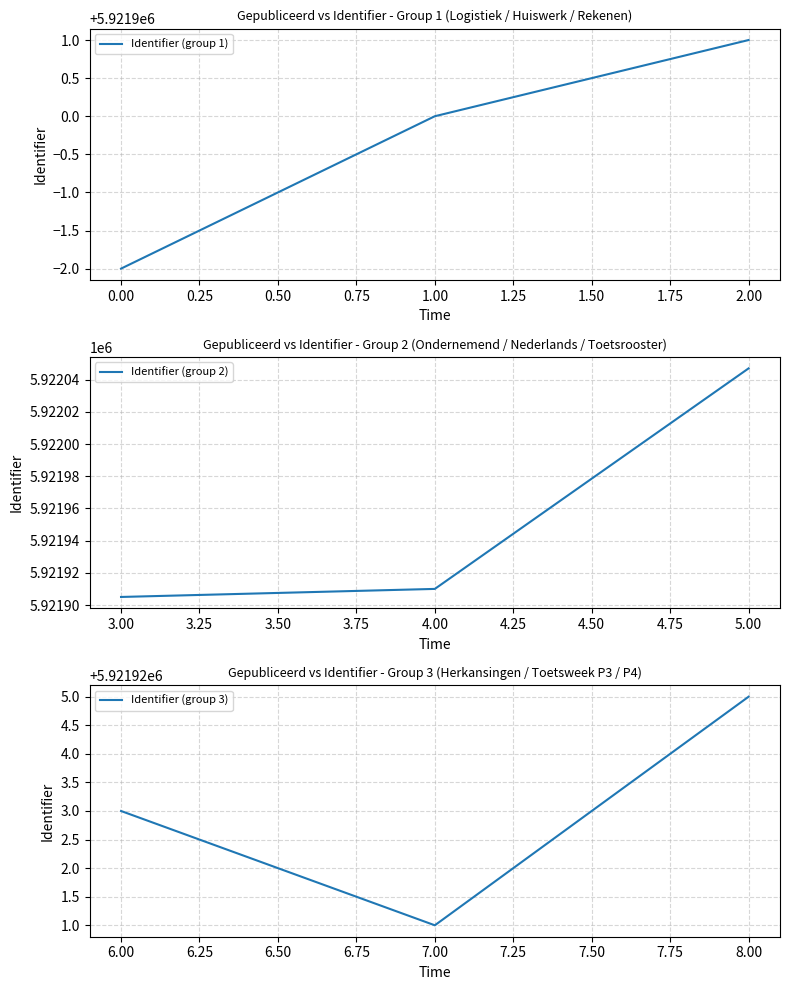

What is the minimum value shown in the chart?

5921898